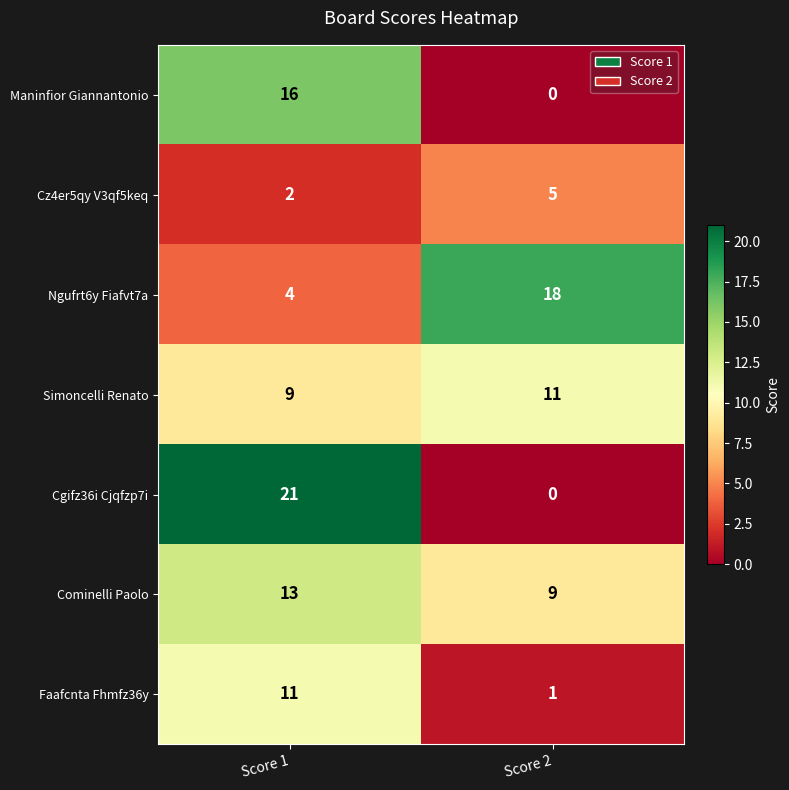

What is the difference between the Cgifz36i Cjqfzp7i values at Score 1 and Score 2?

21